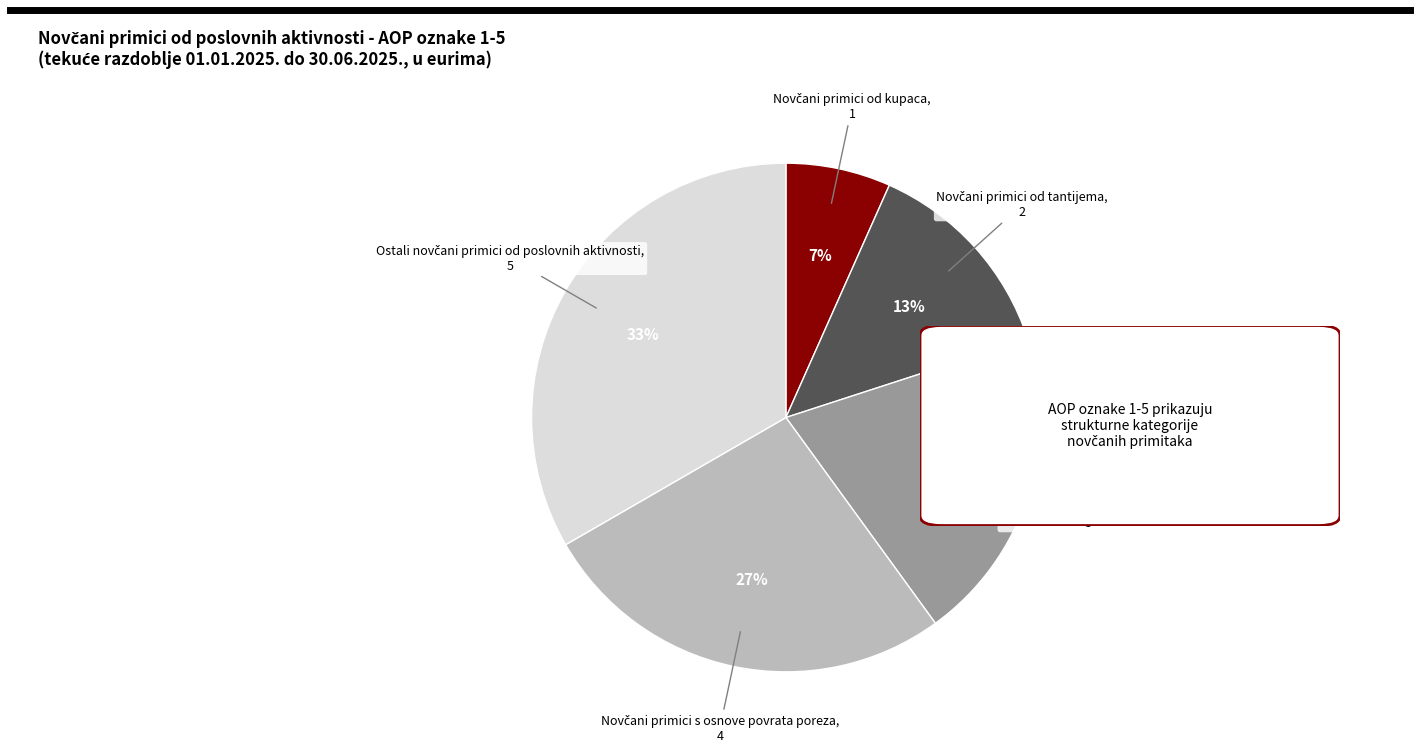

To the nearest percent, what is the average slice percentage?

20%